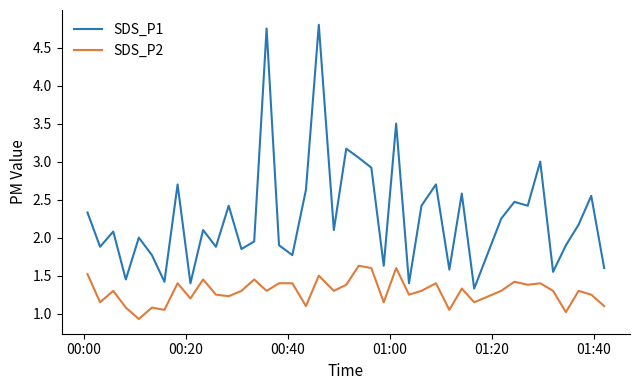

Which series has the largest total across all categories?

SDS_P1